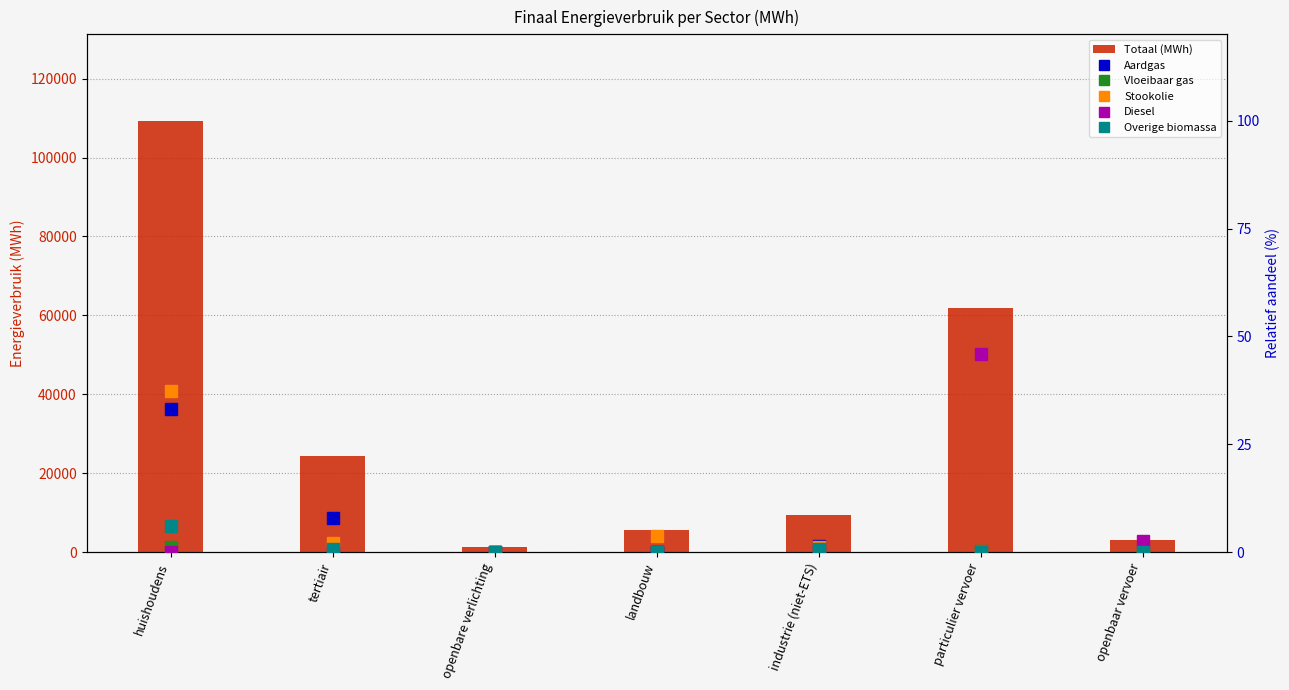

What value does the Totaal (MWh) series have at particulier vervoer?

61783.4